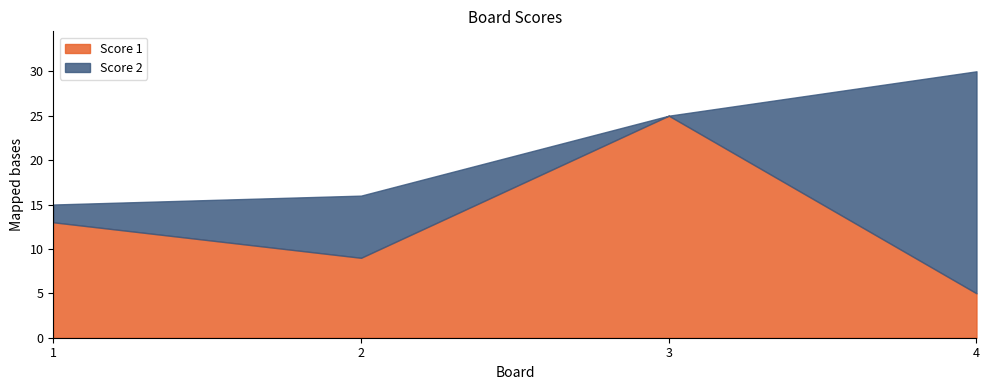

The value of Score 1 at 4 is 8. True or false?

False